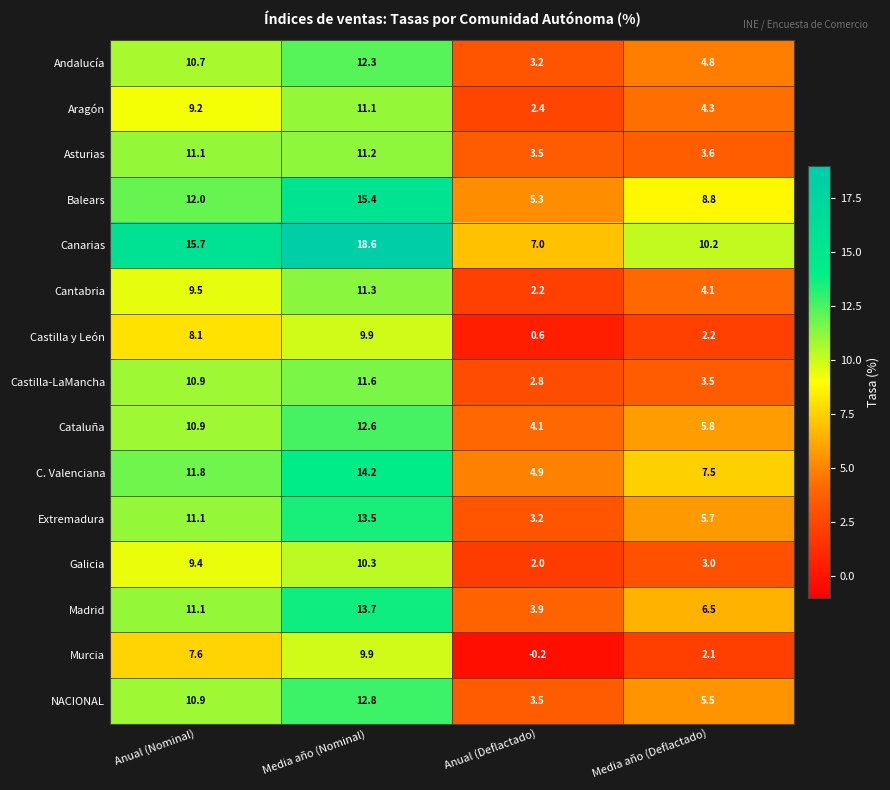

Which series has the largest range (max minus min)?

Canarias